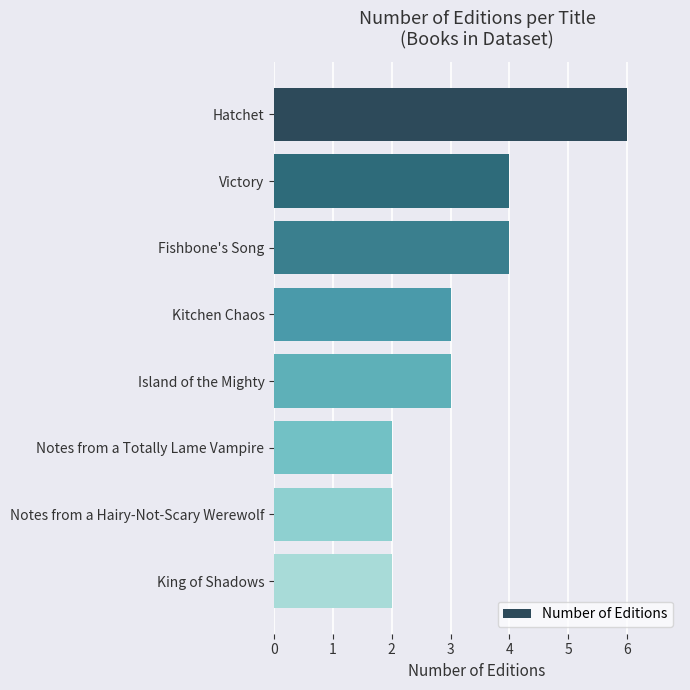

What is the difference between the maximum and minimum values?

4